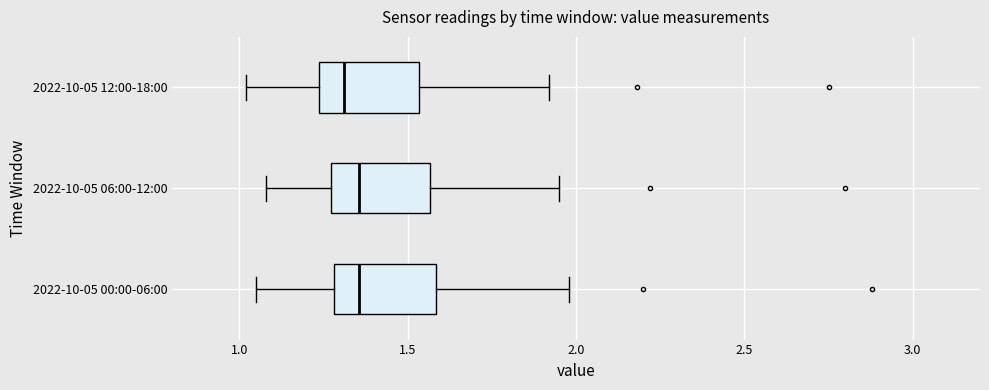

Reading bottom to top, transcribe this box plot: for each box, give where its median line is, the range the box spans, and where its two whiskers end, as read against the x-axis. The values are not printed on the chart, so give them approximately, as read against the axis.

2022-10-05 00:00-06:00: median 1.35, box 1.30 to 1.60, whiskers 1.05 to 2.00
2022-10-05 06:00-12:00: median 1.35, box 1.25 to 1.55, whiskers 1.10 to 1.95
2022-10-05 12:00-18:00: median 1.30, box 1.25 to 1.55, whiskers 1.00 to 1.90